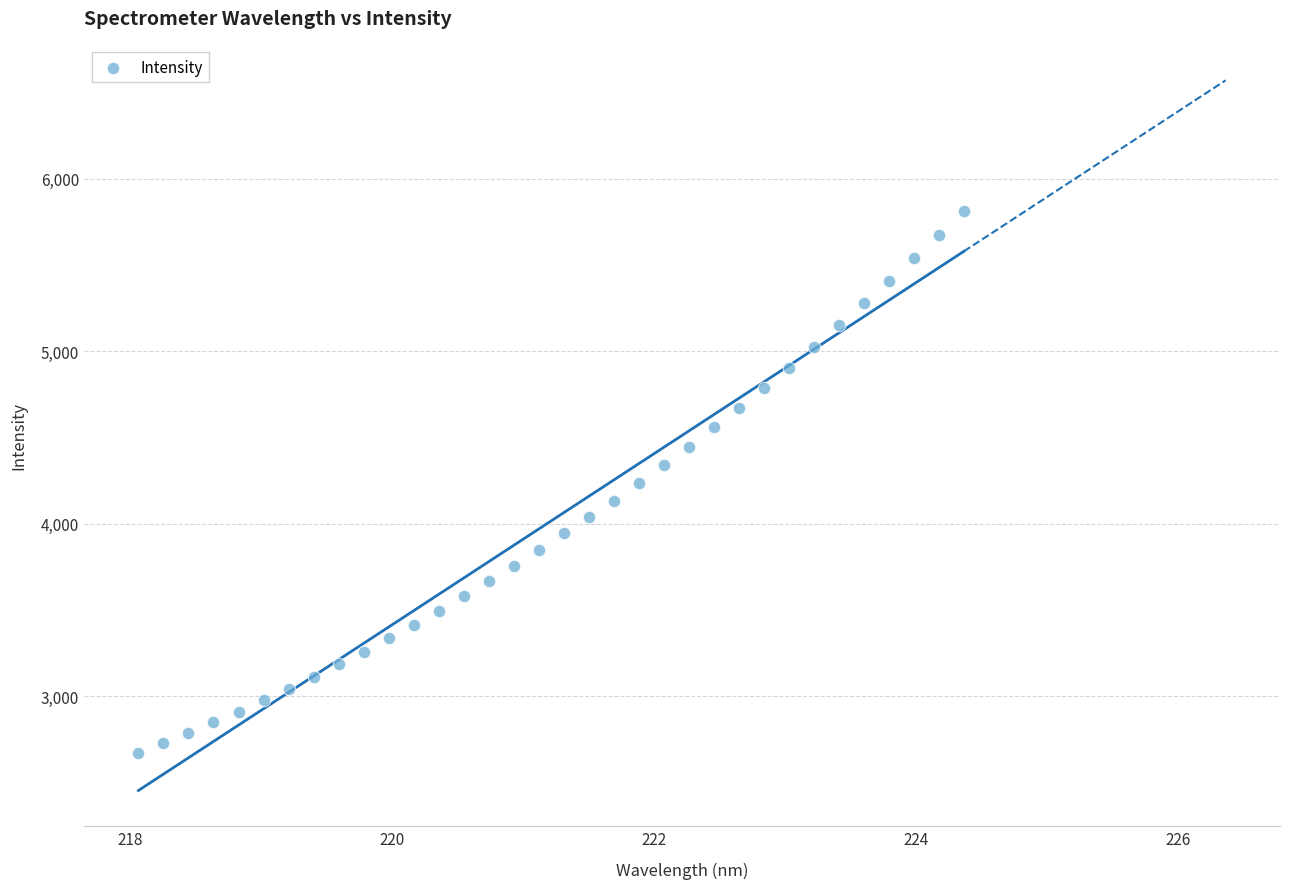

What is the range of X values (max minus min)?

6.3